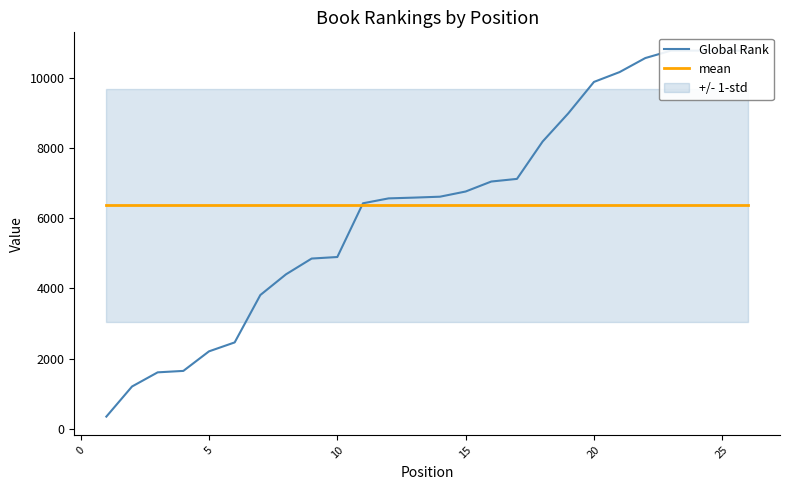

Is the value of mean at 13 greater than the value of Global Rank at 21?

No